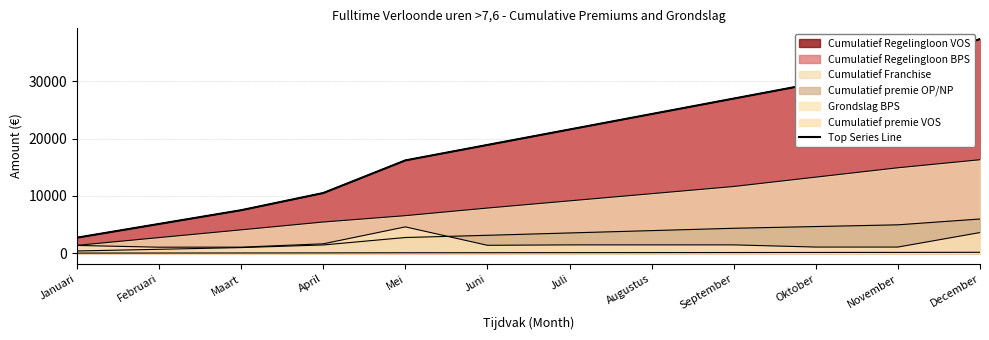

List the labels in order of value, smallest first.

Januari, Februari, Maart, April, Mei, Juni, Juli, Augustus, September, Oktober, November, December